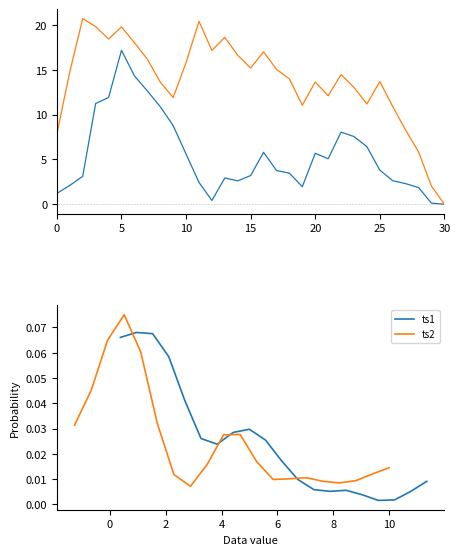

After their last crossing, which series has the higher values: ts2 or ts1?

ts2